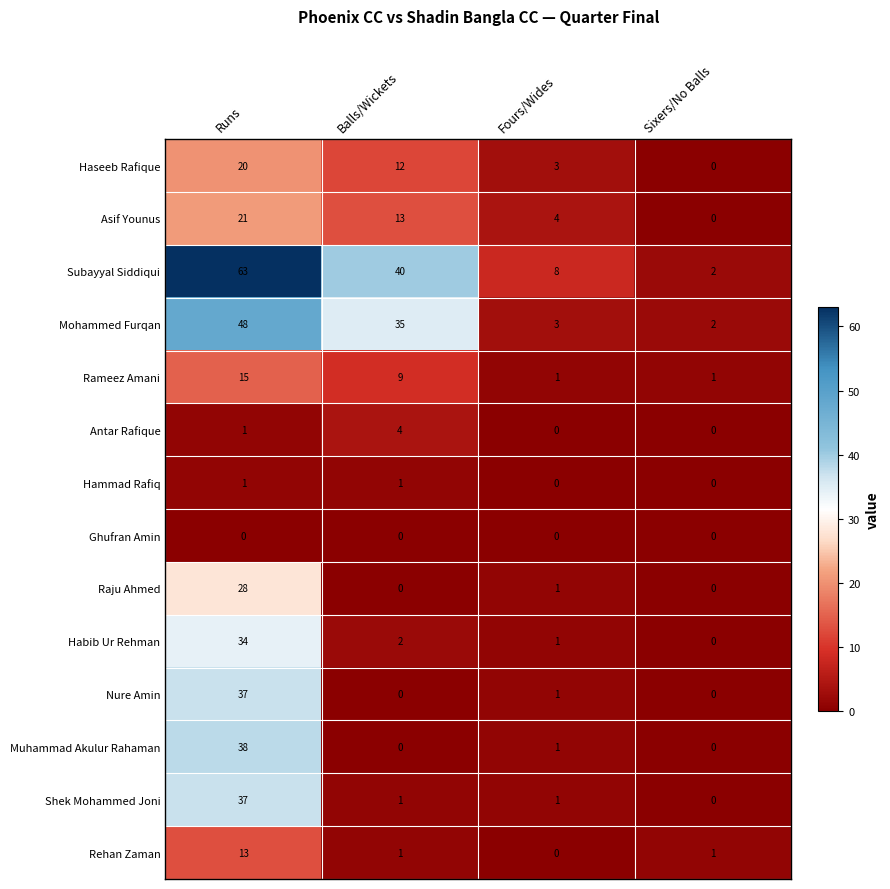

Which label corresponds to the largest value in the chart?

Runs